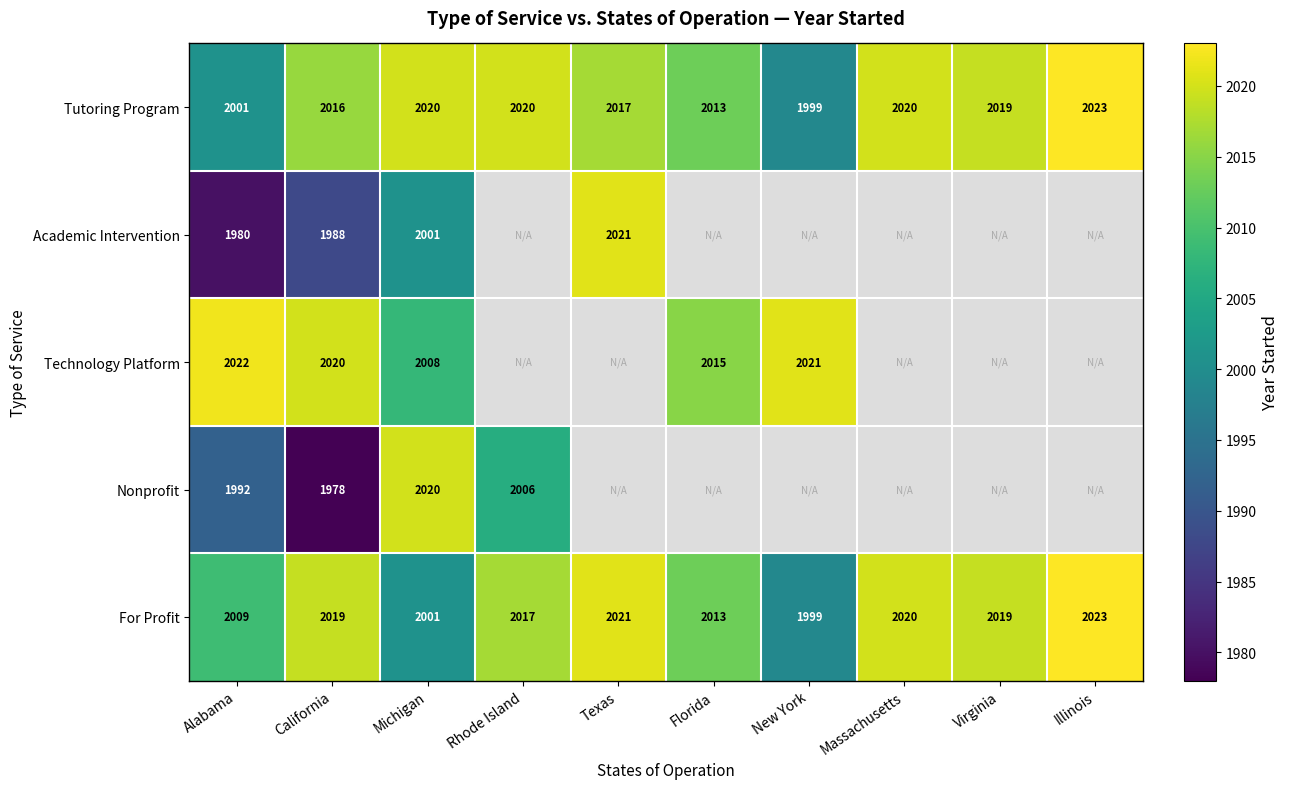

At which category does the chart reach its peak across all series?

Illinois